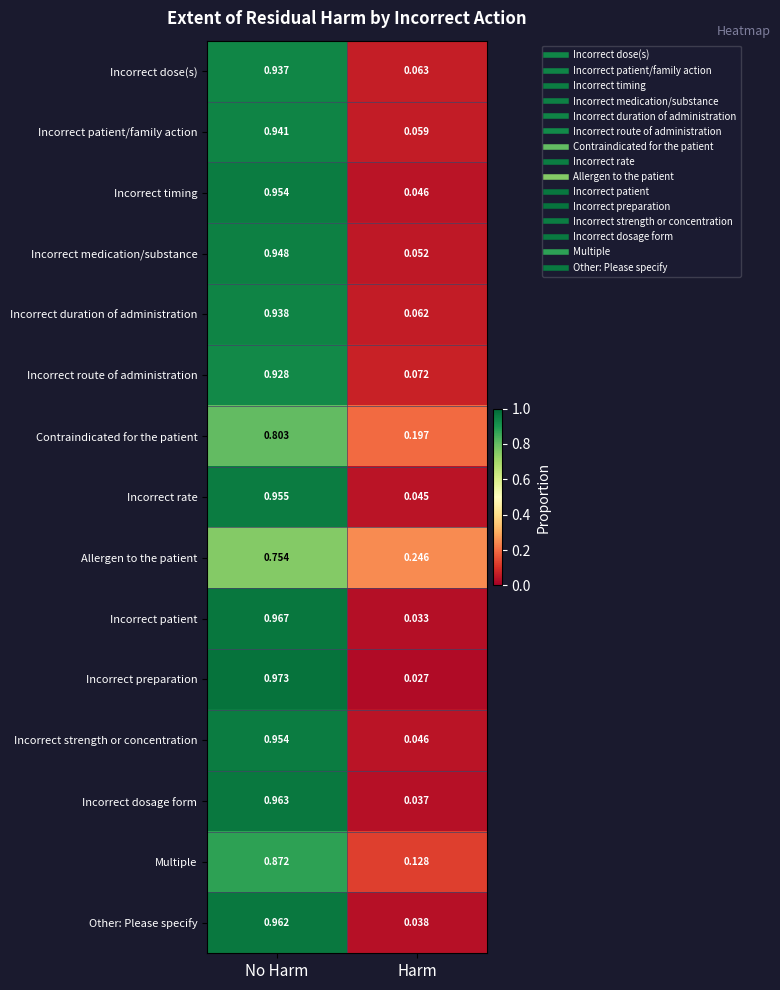

At which category does the chart reach its minimum across all series?

Harm